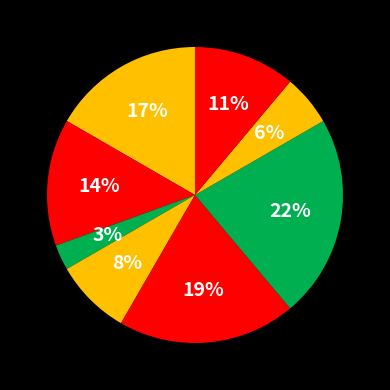

How many segments does this pie chart have?

8